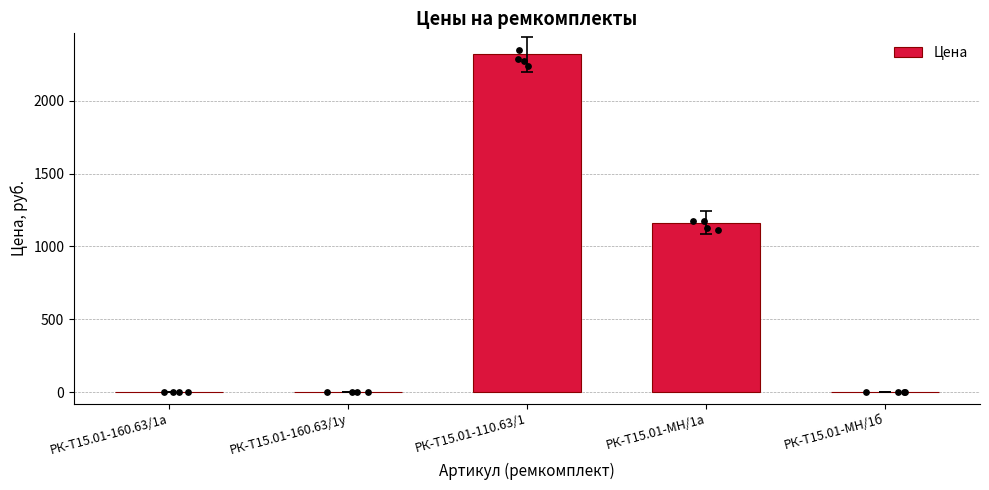

Between РК-Т15.01-МН/1а and РК-Т15.01-МН/1б, which is larger?

РК-Т15.01-МН/1а